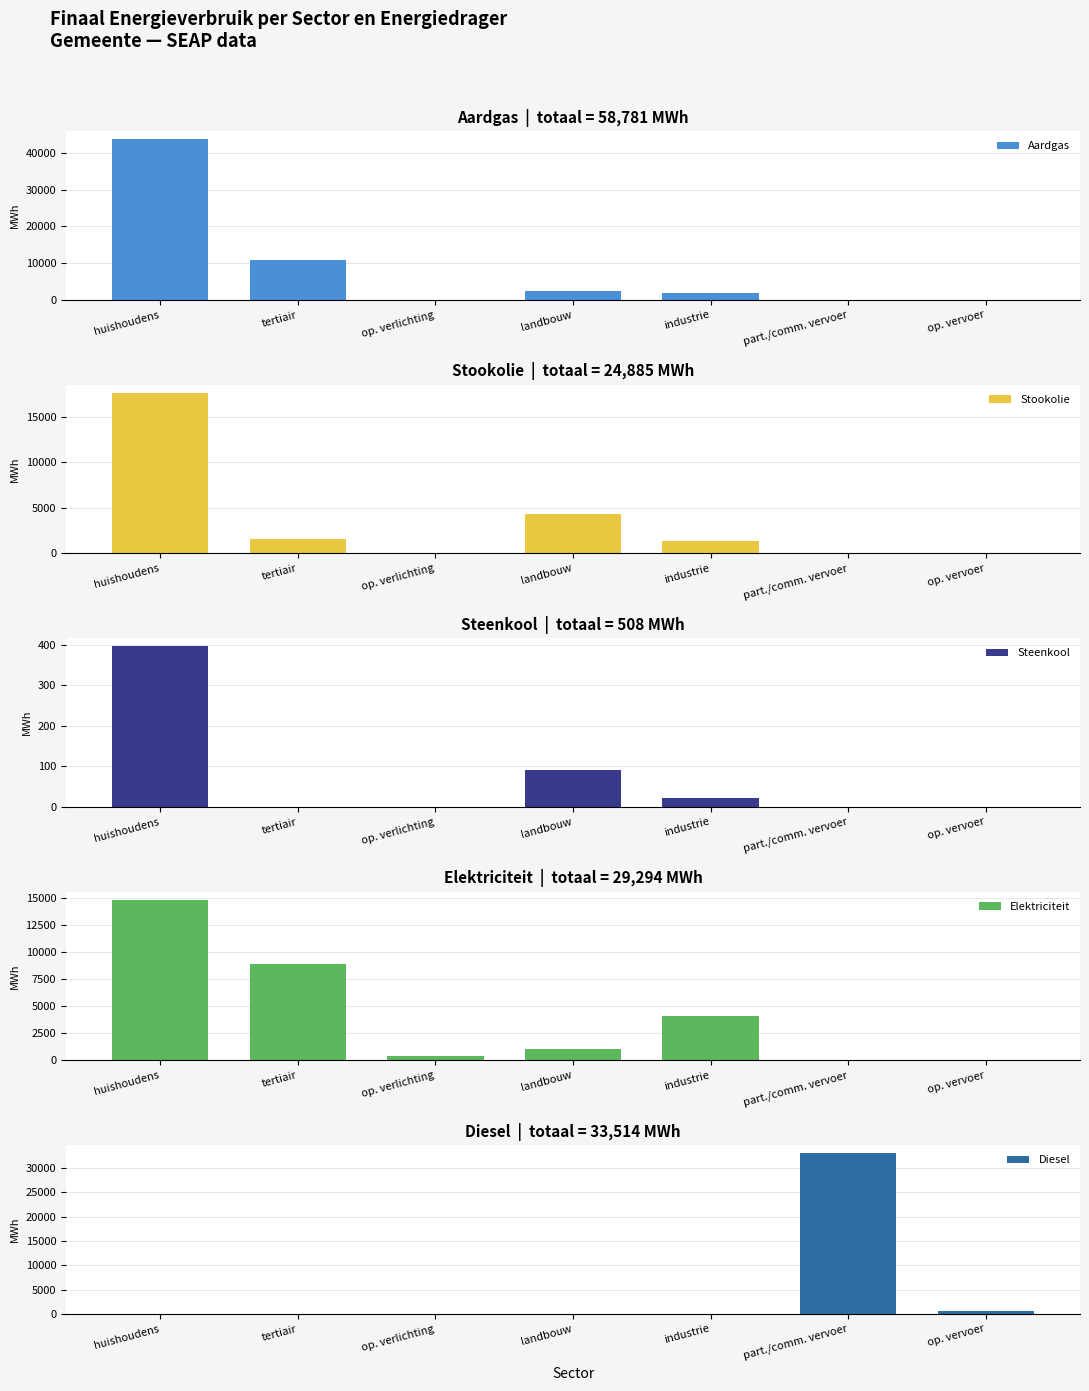

What is the label of the 6th bar from the left?

part./comm. vervoer